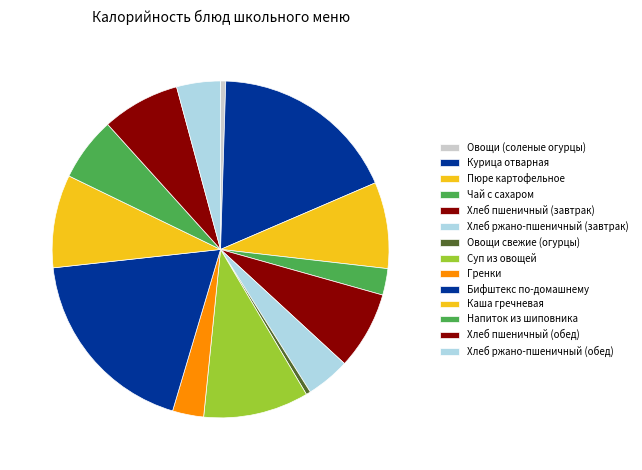

To the nearest percent, what is the combined percentage of Каша гречневая and Бифштекс по-домашнему?

28%